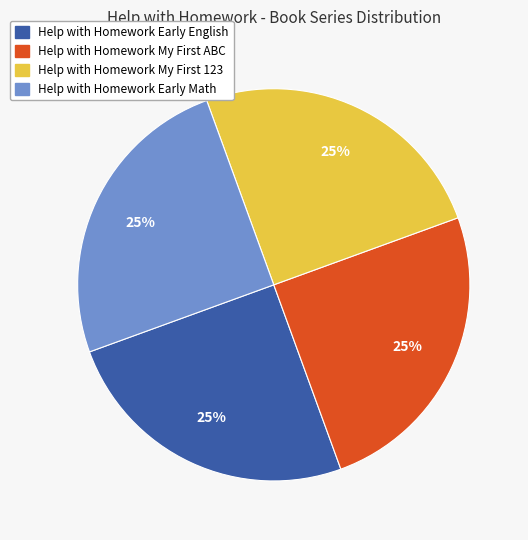

Is it true that Help with Homework Early English is 25% of the pie?

True